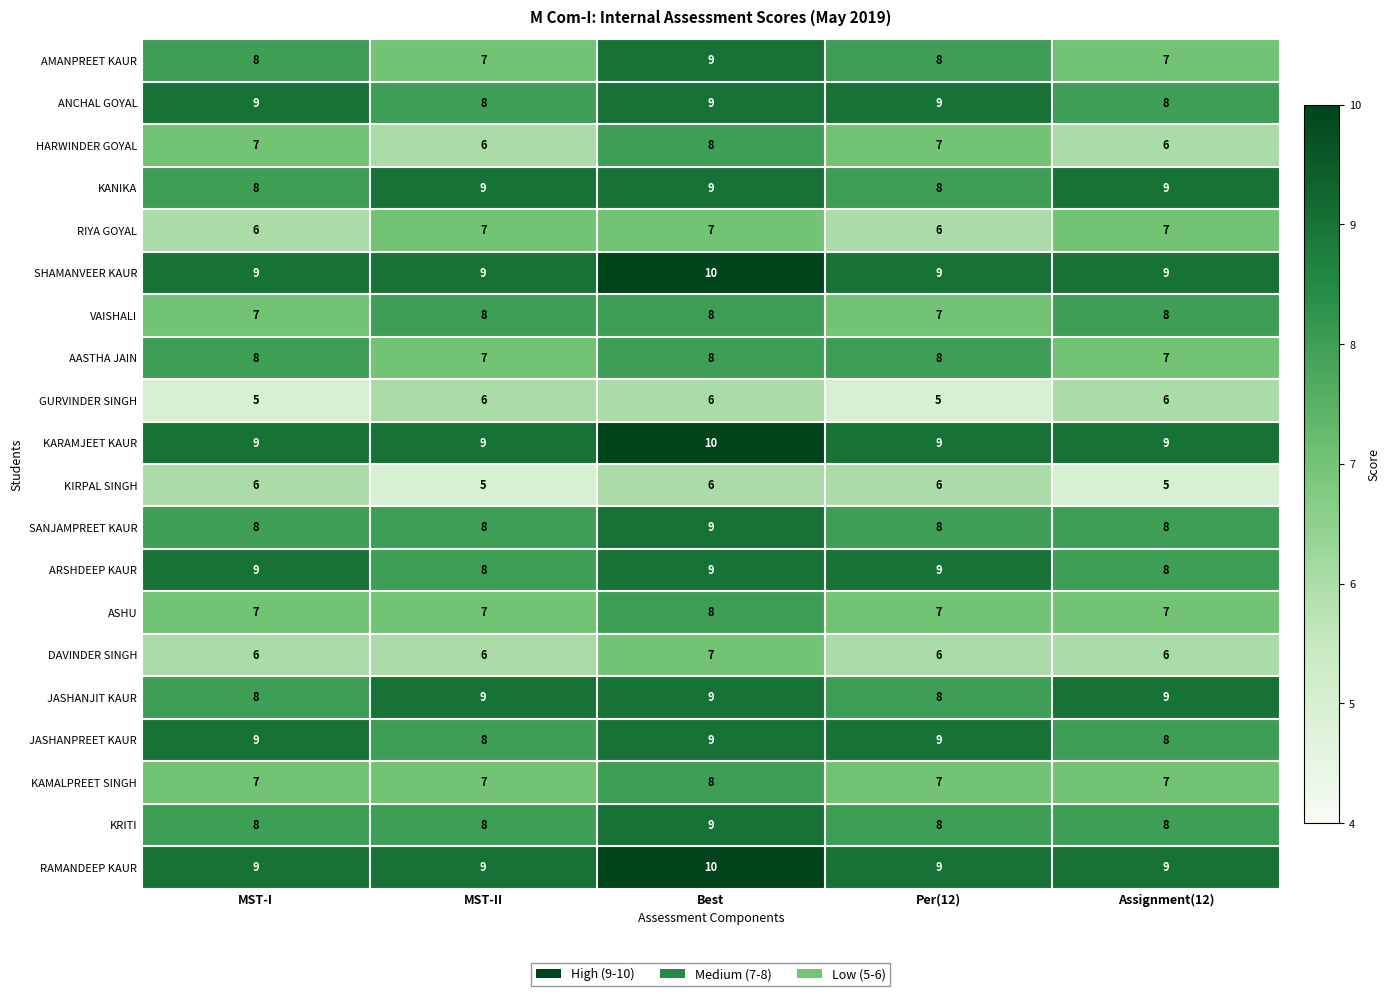

Is the value of HARWINDER GOYAL at Per(12) greater than the value of ANCHAL GOYAL at Per(12)?

No